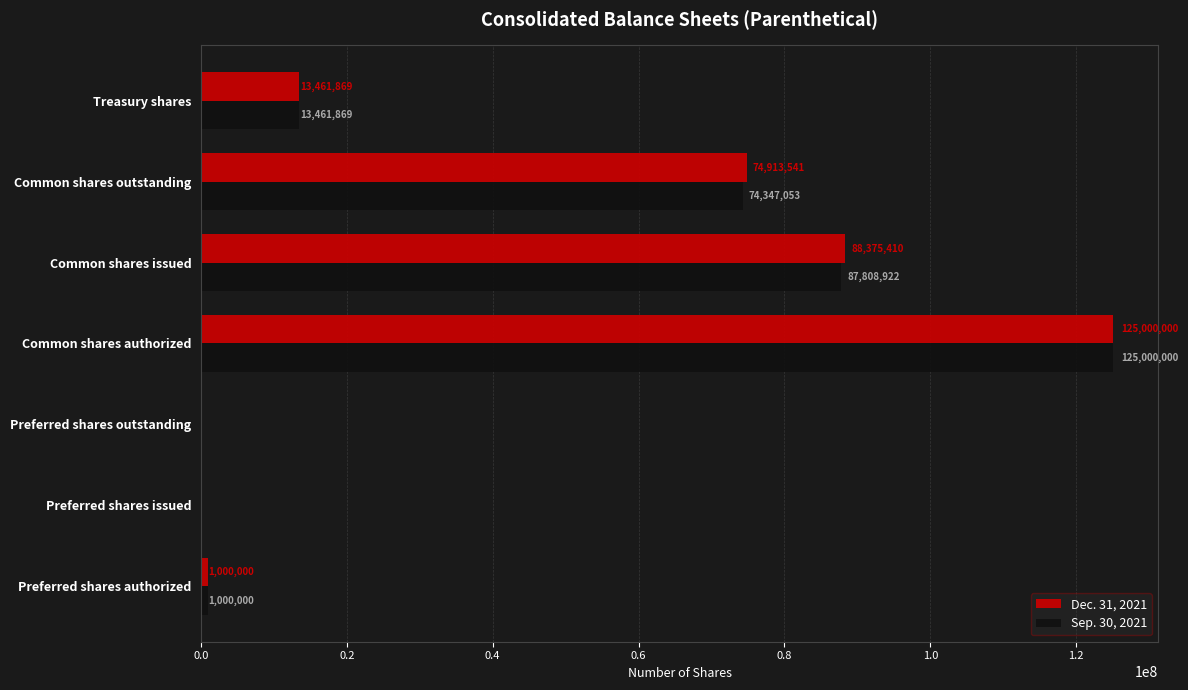

Is it true that Dec. 31, 2021 equals 125000000 at Common shares authorized?

True